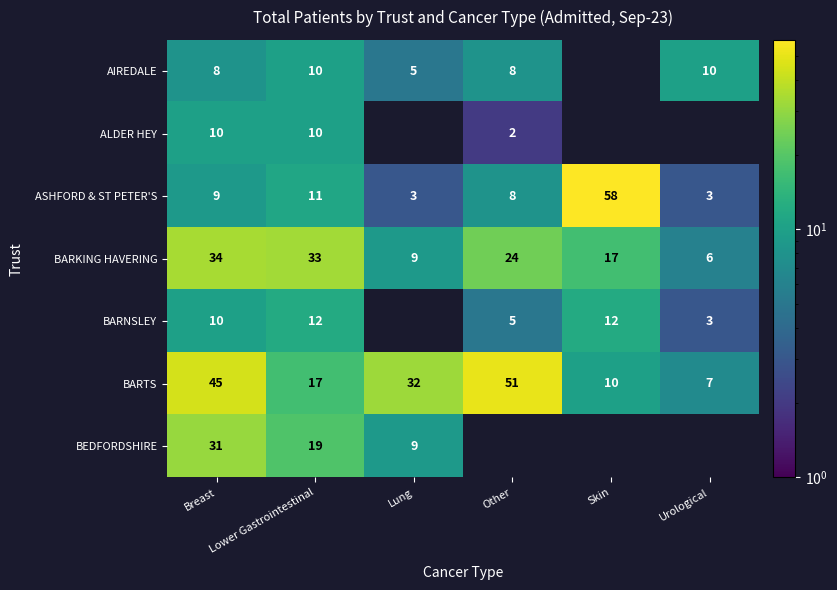

What is the spread (max minus min) of values at Lower Gastrointestinal?

23